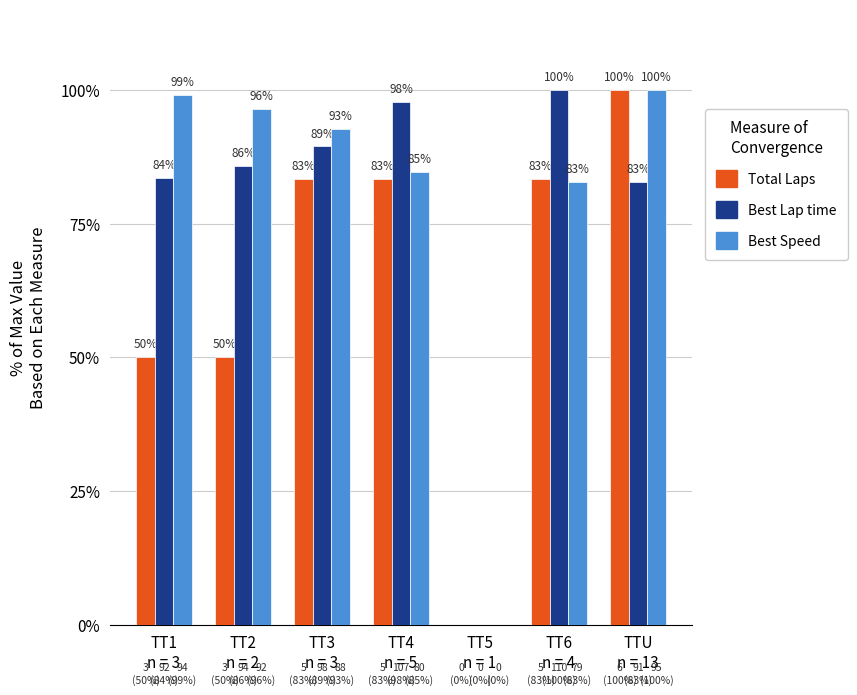

Which series has the largest total across all categories?

Best Speed